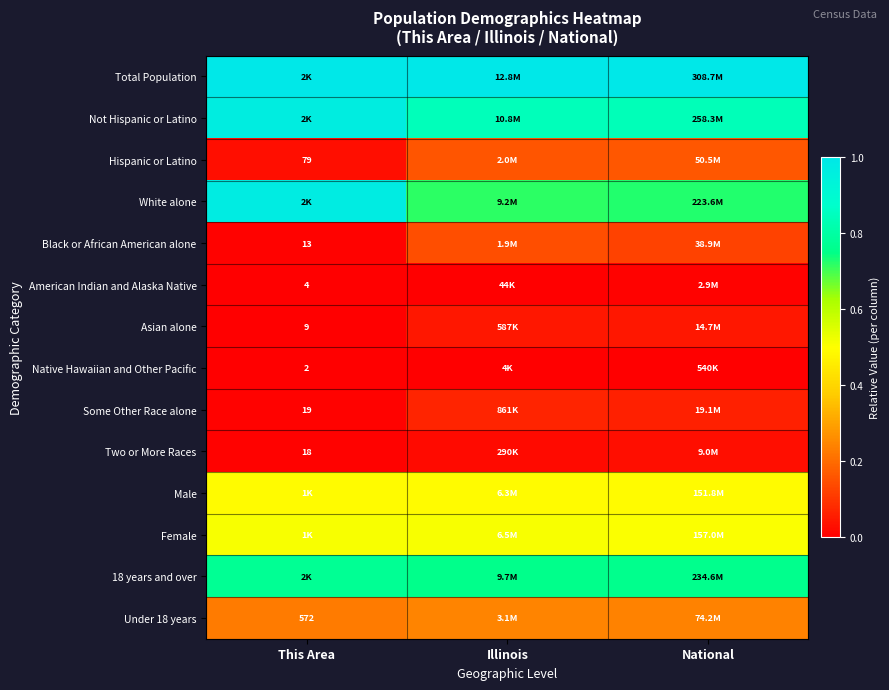

The American Indian and Alaska Native series shows 0.0 at Illinois. True or false?

True